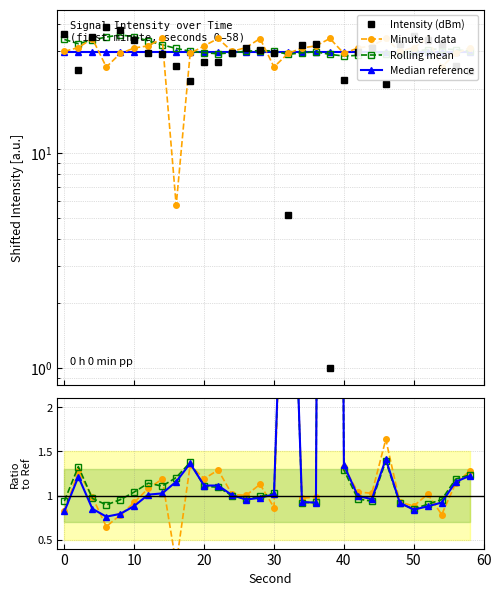

Which series changed the most between 14 and 36?

intensity(dBm)